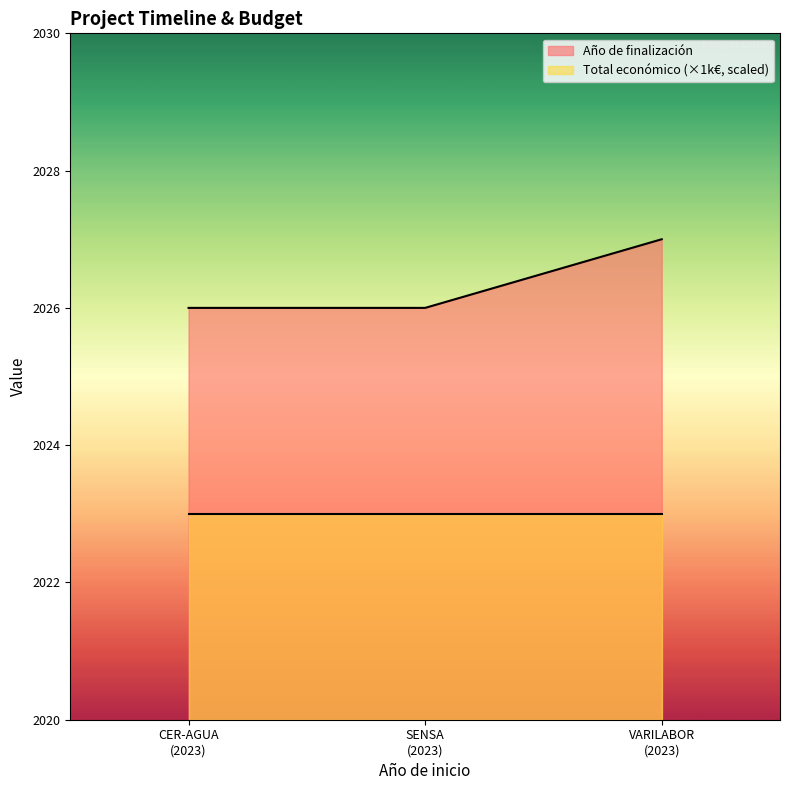

Rank the series by their maximum value, from highest to lowest.

Año de finalización, Total económico (×1k€, scaled)